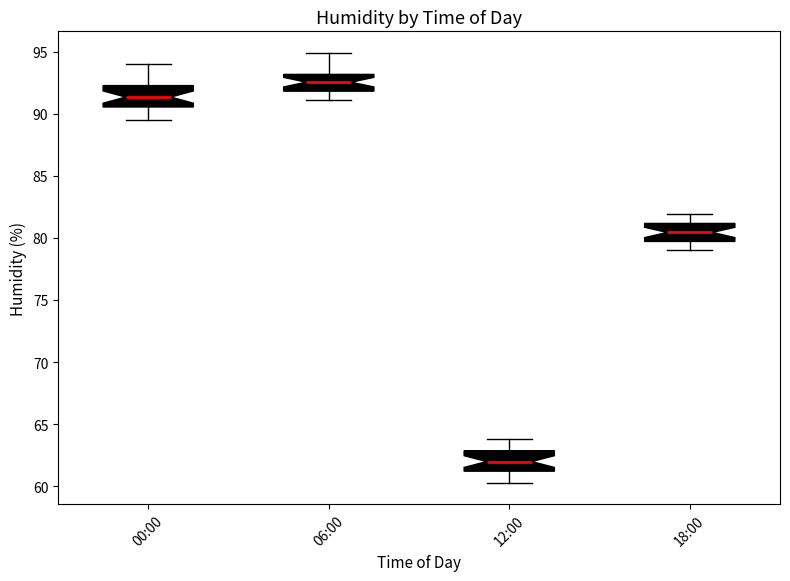

Reading left to right, transcribe this box plot: for each box, give where its median line is, the range the box spans, and where its two whiskers end, as read against the y-axis. The values are not printed on the chart, so give them approximately, as read against the axis.

00:00: median 91.5, box 90.5 to 92.5, whiskers 89.5 to 94.0
06:00: median 92.5, box 92.0 to 93.0, whiskers 91.0 to 95.0
12:00: median 62.0, box 61.0 to 63.0, whiskers 60.5 to 64.0
18:00: median 80.5, box 79.5 to 81.0, whiskers 79.0 to 82.0